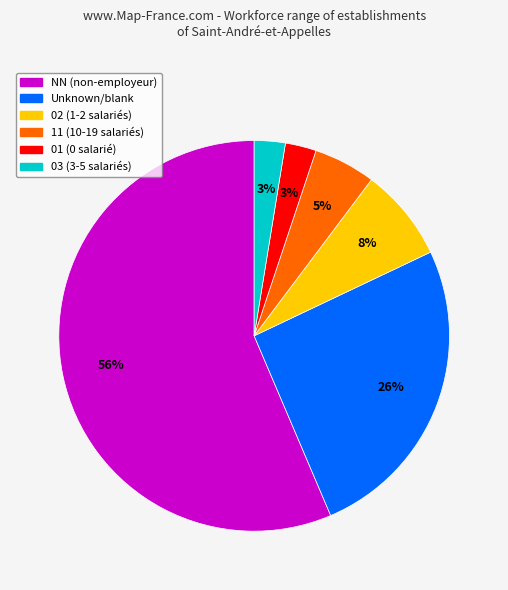

How many slices are in this pie chart?

6